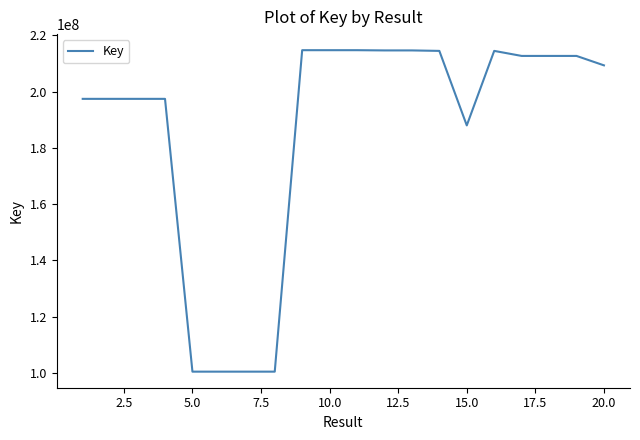

What is the difference between the second highest and second lowest values?

114288414